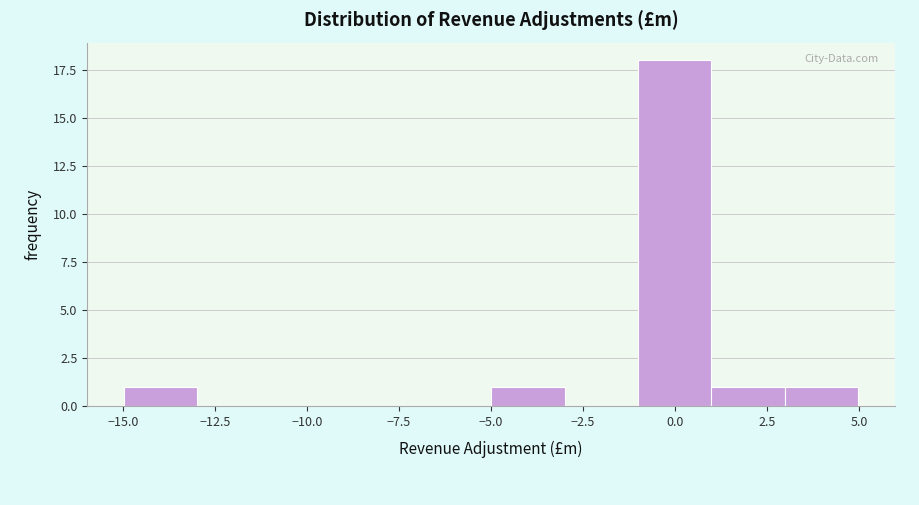

Read against the x-axis, roughly where is the centre of the tallest bar?

0.0